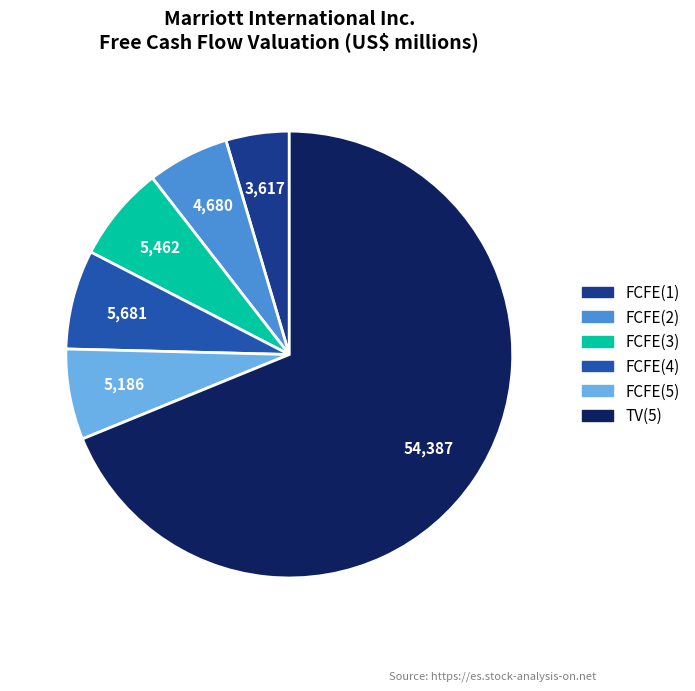

Count the number of slices in the pie.

6